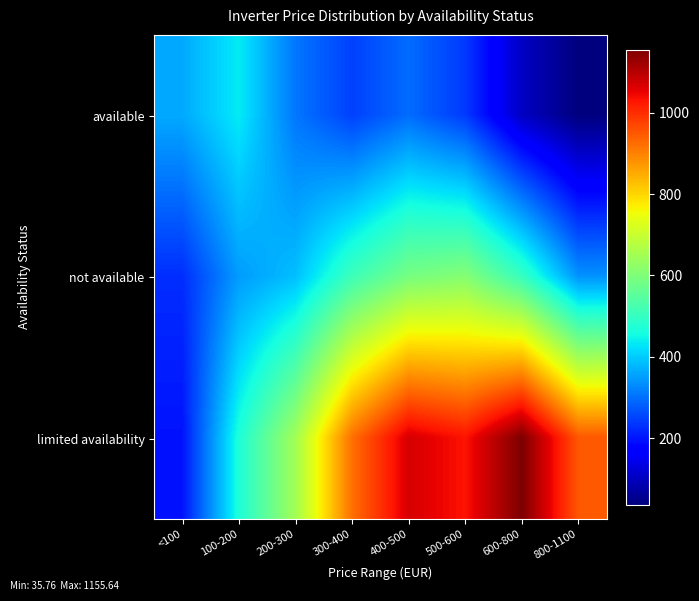

At which category is the sum across all series the highest?

400-500